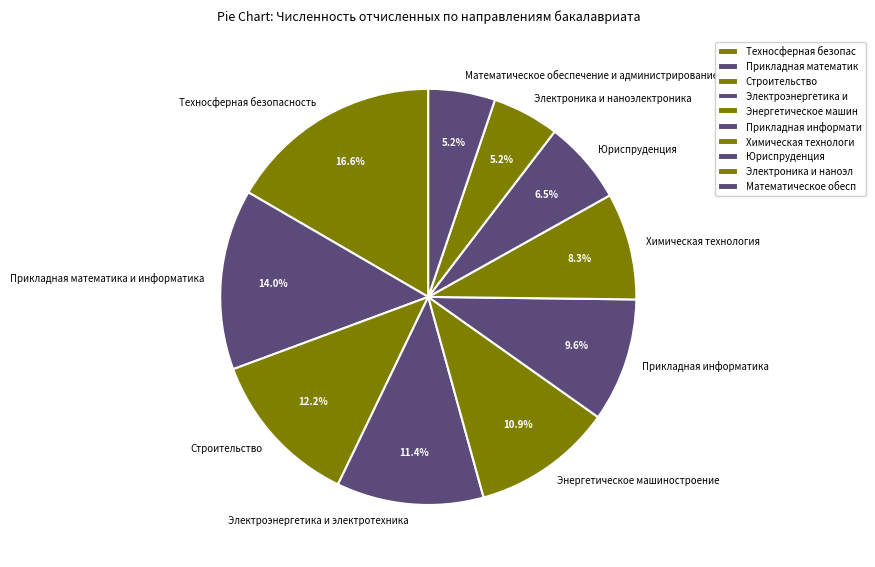

What portion of the pie excludes Электроника и наноэлектроника?

94.8%